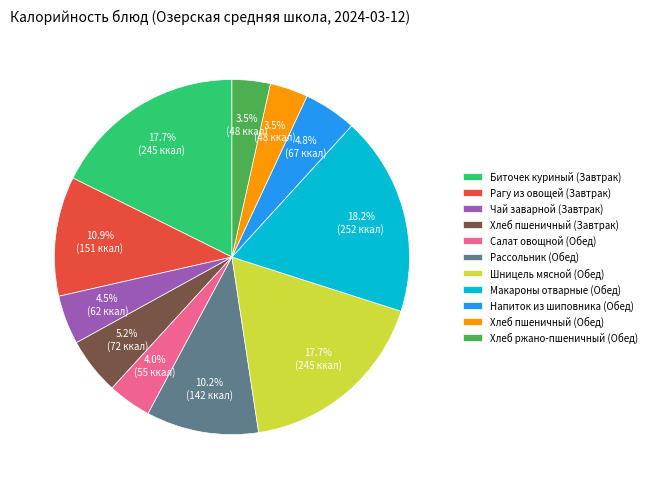

Which has a higher value, Хлеб пшеничный (Обед) or Шницель мясной (Обед)?

Шницель мясной (Обед)